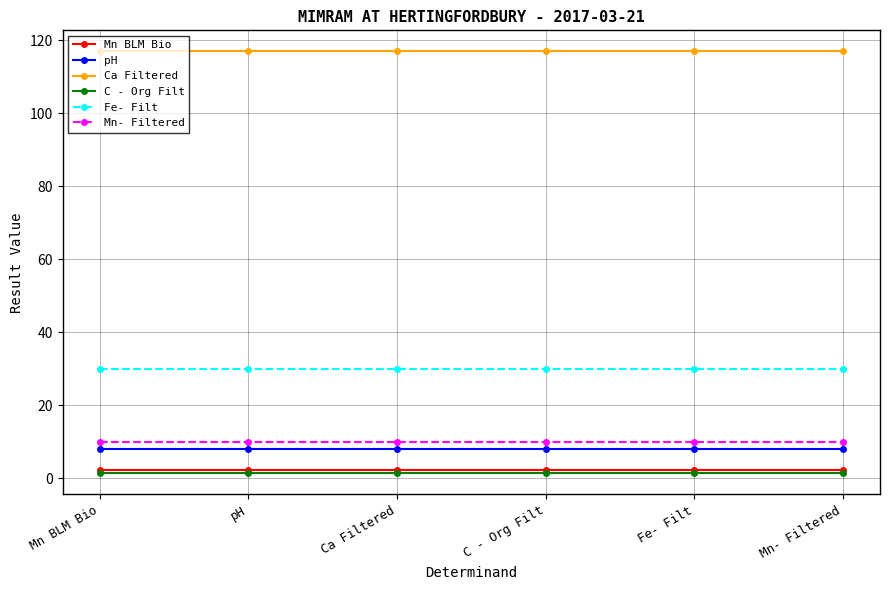

What value does the Mn- Filtered series have at pH?

10.0